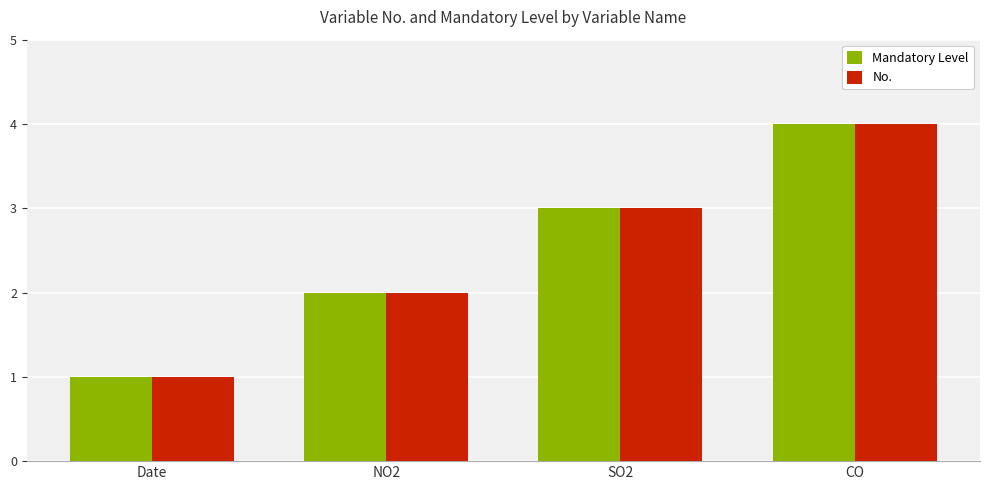

What is the total value across all series at NO2?

4